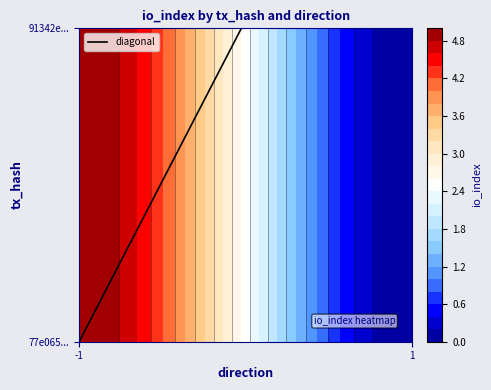

Count the number of categories in the chart.

2